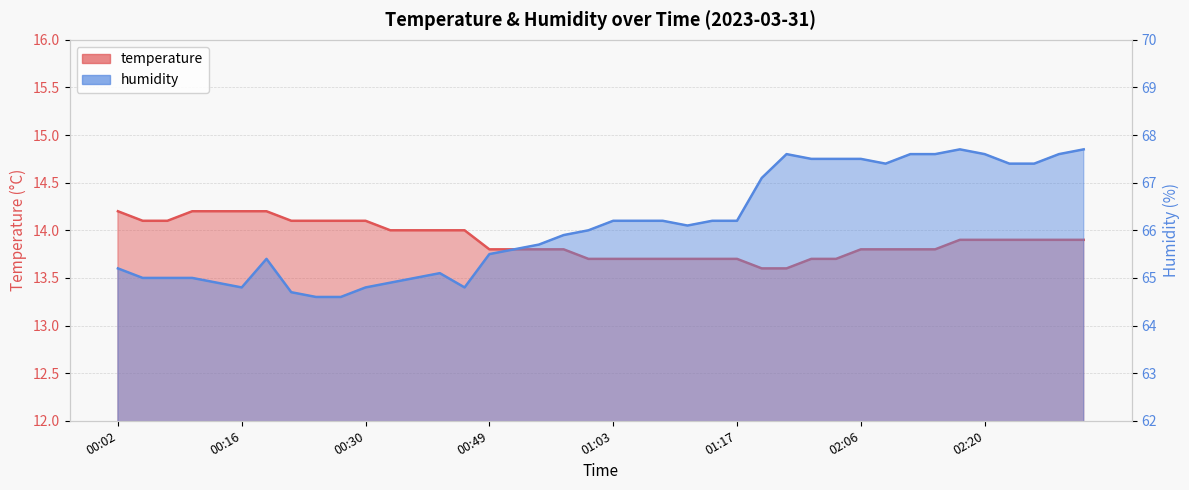

What is the value of the temperature point at the 34th from the left?

13.8